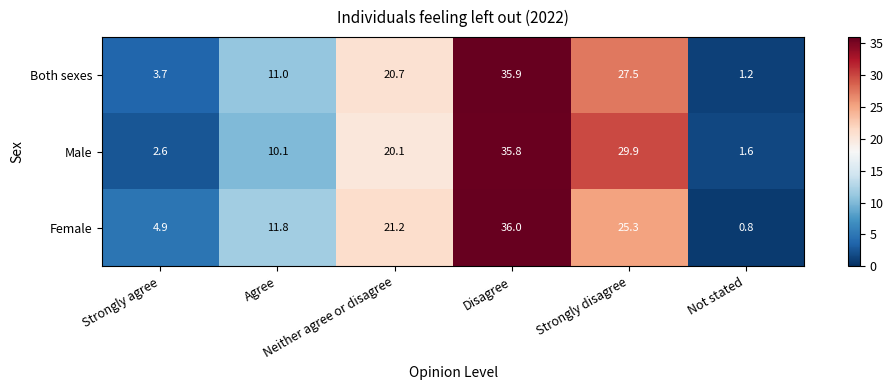

At how many categories does at least one series exceed 15?

3